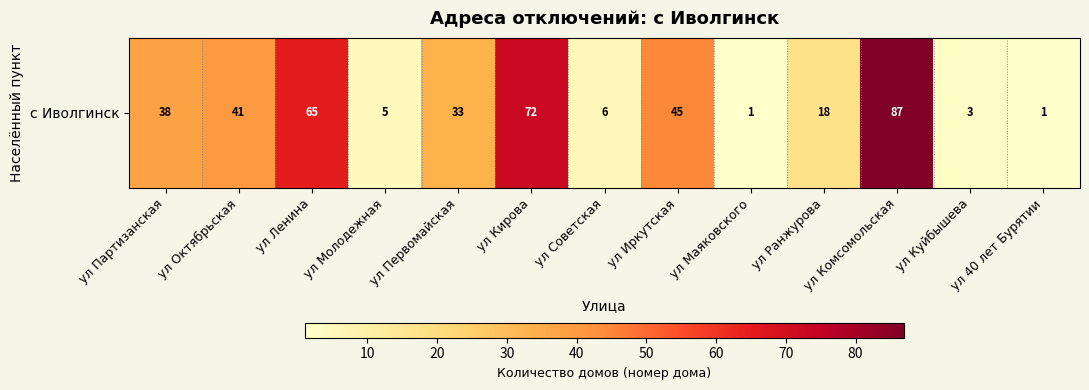

What is the maximum value shown in the chart?

87.0